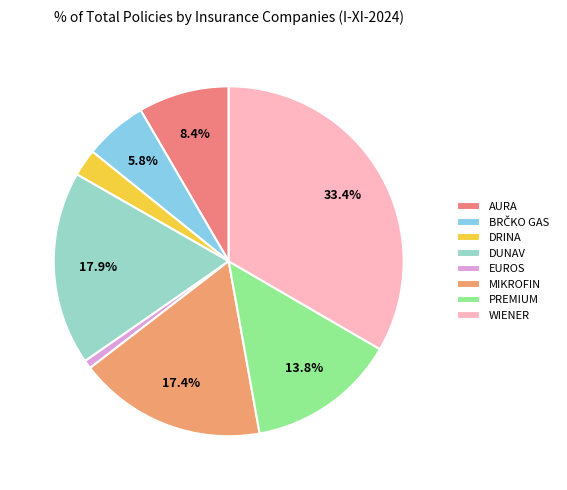

Approximately how many times larger is the value at PREMIUM compared to BRČKO GAS?

2.4